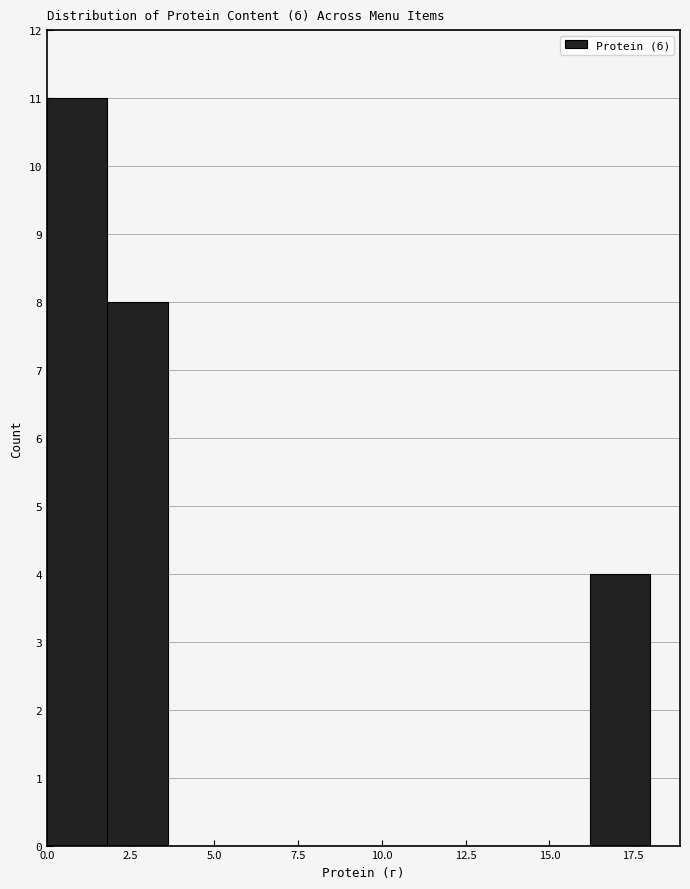

Around what value on the x-axis is the tallest bar? Give the approximate position of its centre, as read against the axis.

1.0